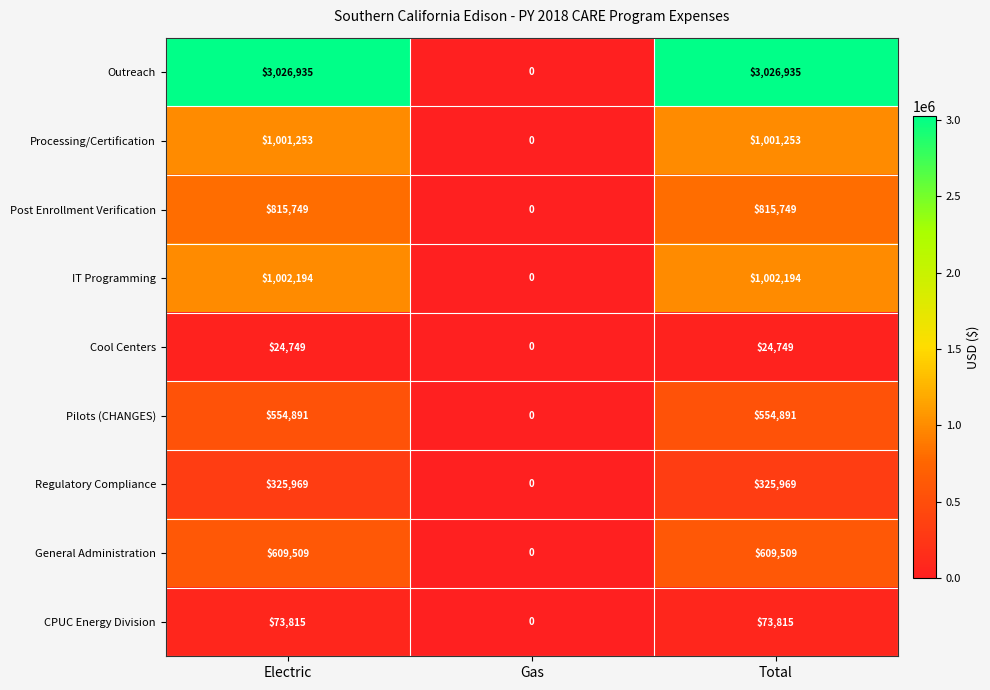

What is the difference between the maximum and minimum values in the Post Enrollment Verification series?

815749